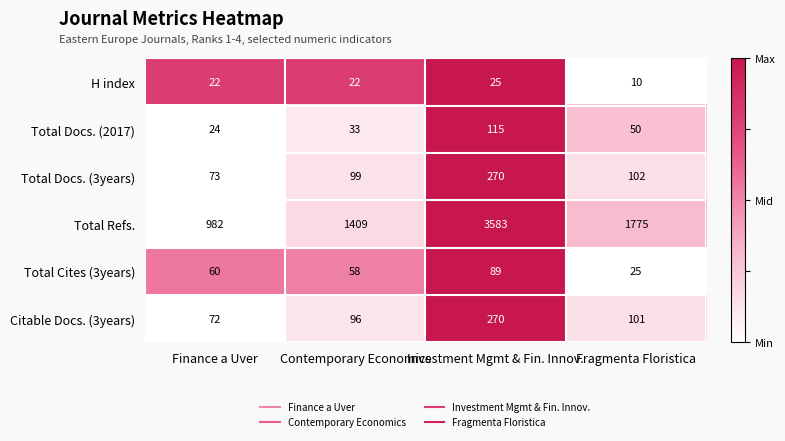

How many distinct data groups are displayed?

6